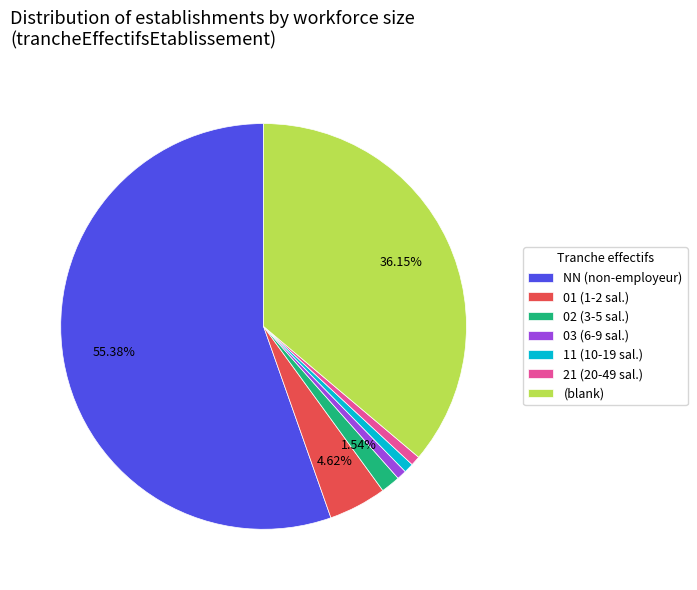

What is the largest slice in the pie chart?

NN (non-employeur)